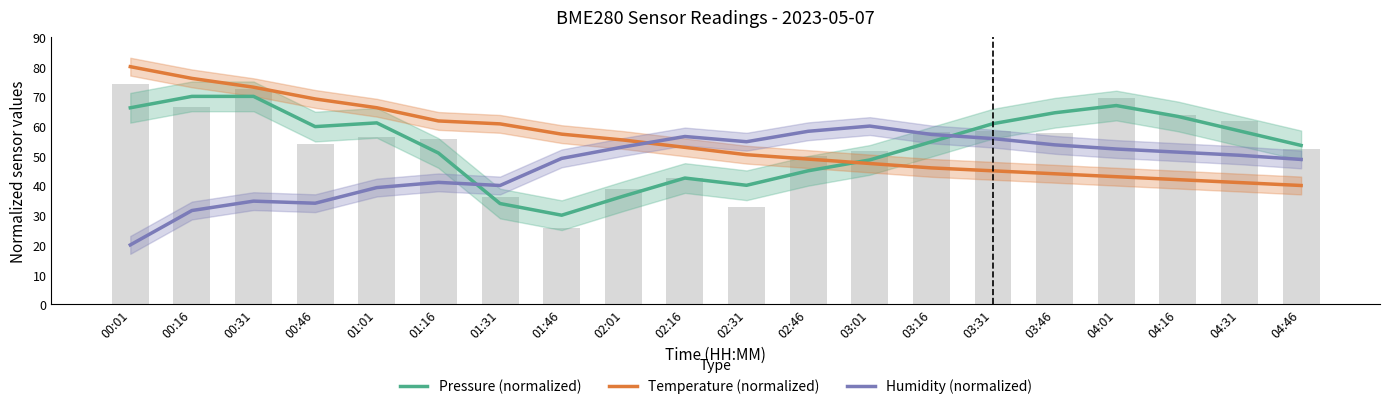

What is the value of the Pressure (normalized) bar at the 17th from the left?

66.9